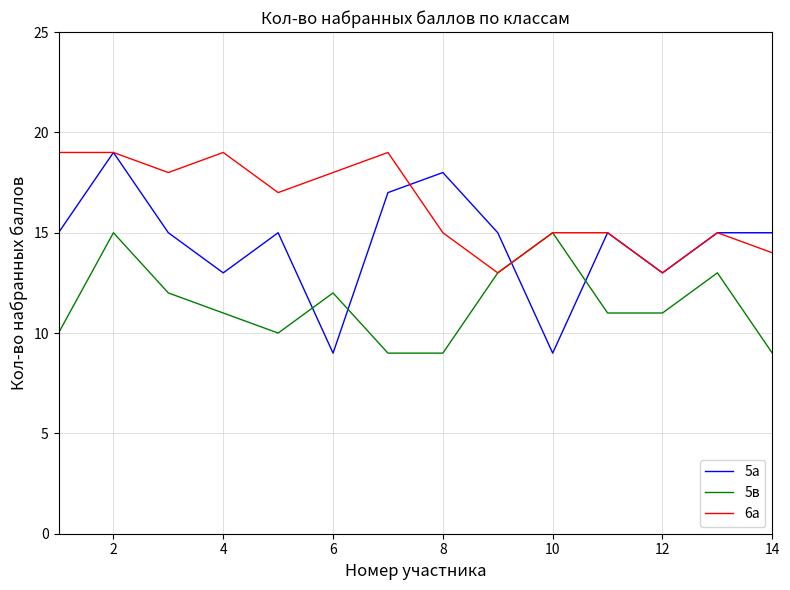

Which series has the widest spread of values?

5а